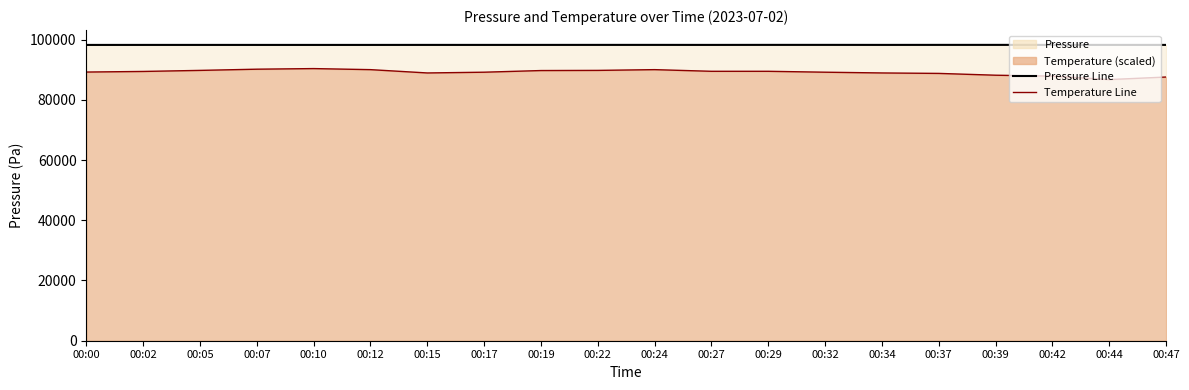

At 00:34, list the series in order from smallest to largest.

temperature line, pressure line